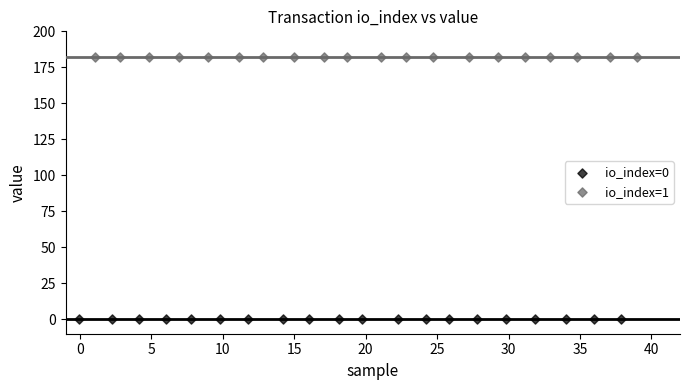

Which series reaches the maximum Y coordinate?

io_index=1